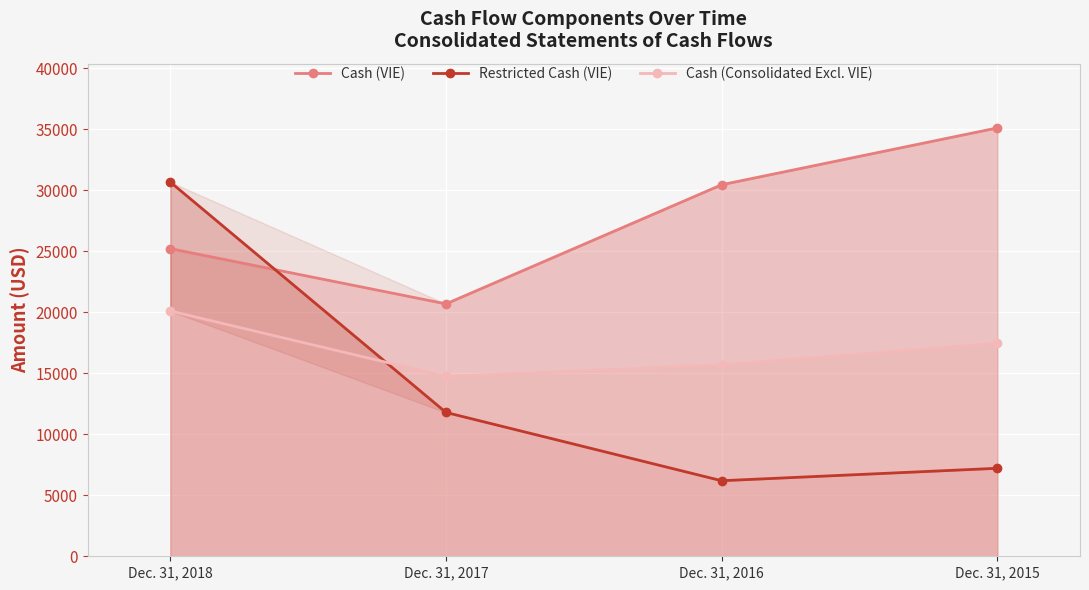

At which label does Cash (Consolidated Excl. VIE) first exceed 17447?

Dec. 31, 2018